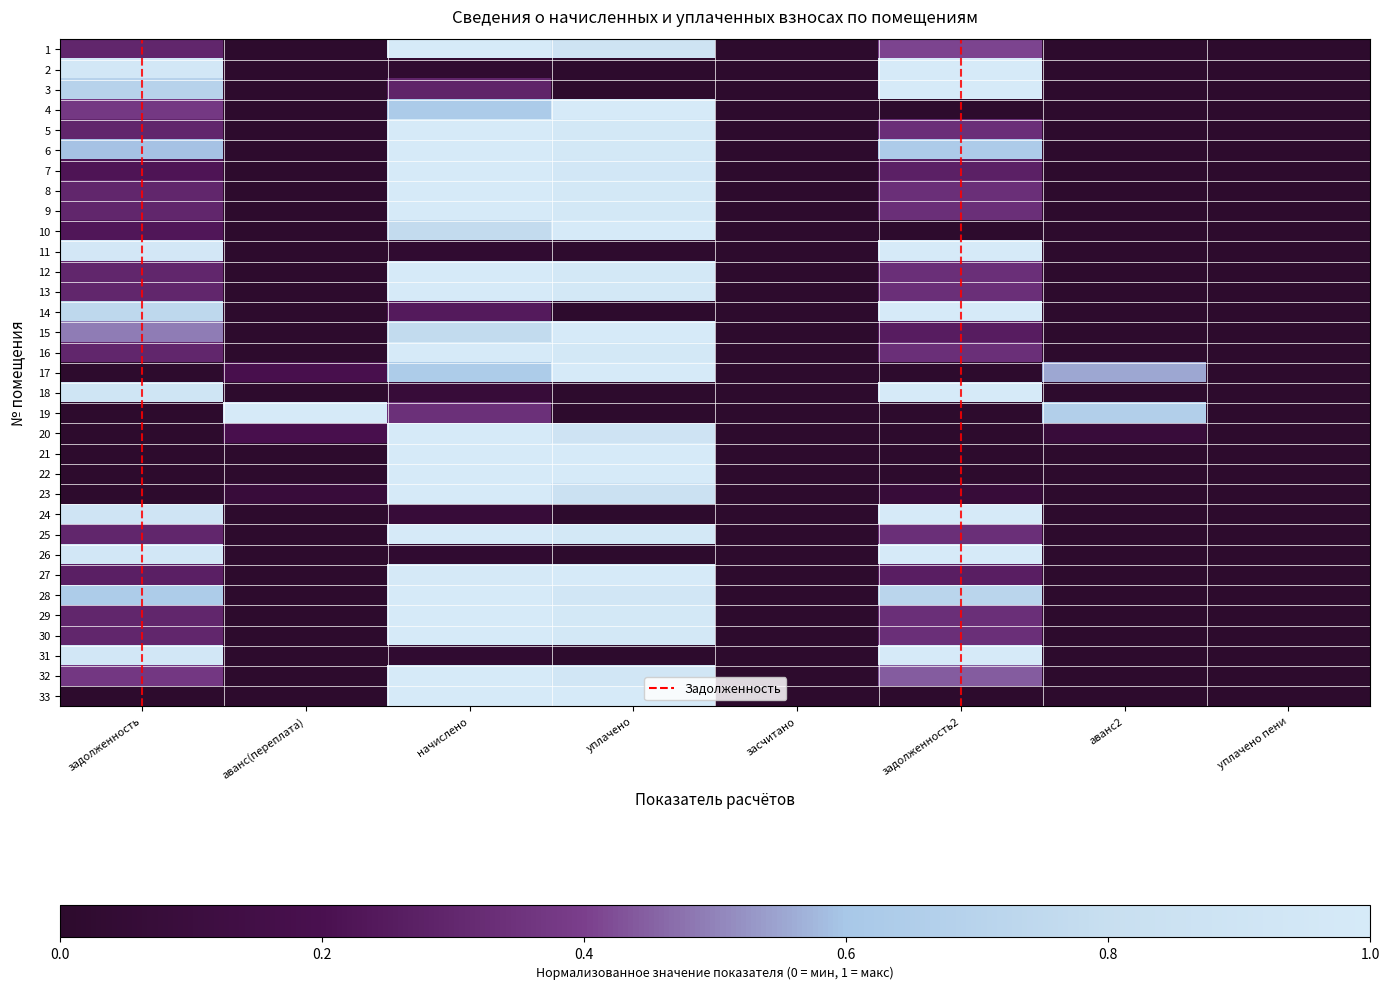

Rank the series by their maximum value, from lowest to highest.

1, 2, 3, 4, 5, 6, 7, 8, 9, 10, 11, 12, 13, 14, 15, 16, 17, 18, 19, 20, 21, 22, 23, 24, 25, 26, 27, 28, 29, 30, 31, 32, 33